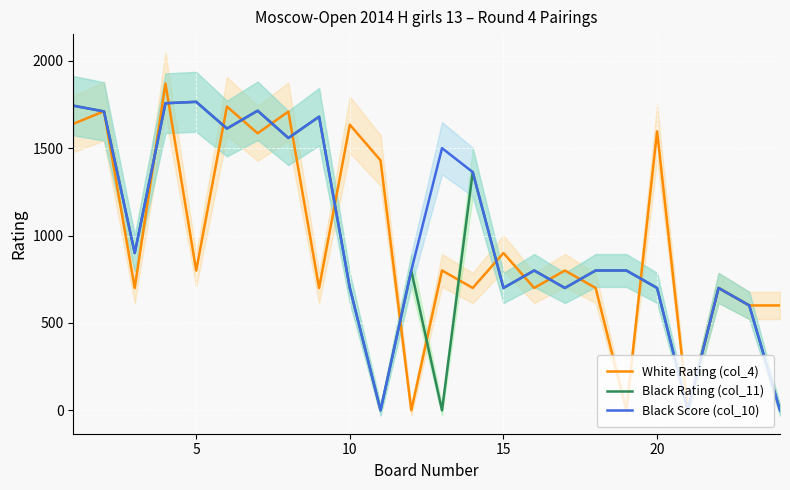

At which label is White Rating (col_4) closest to 934?

15